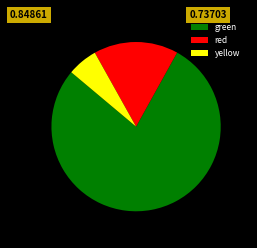

Is there any slice that represents more than half of the pie?

Yes